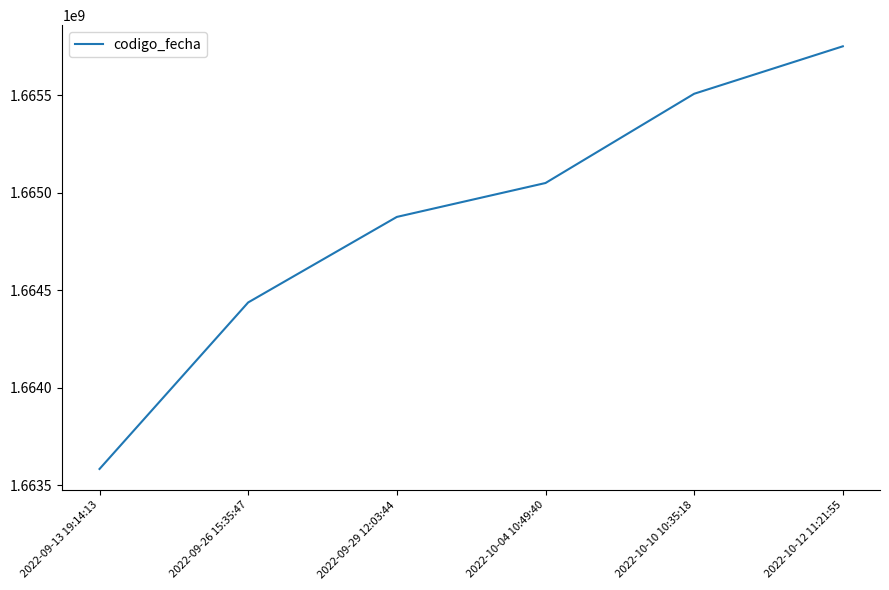

What is the difference between the maximum and minimum values?

2168176